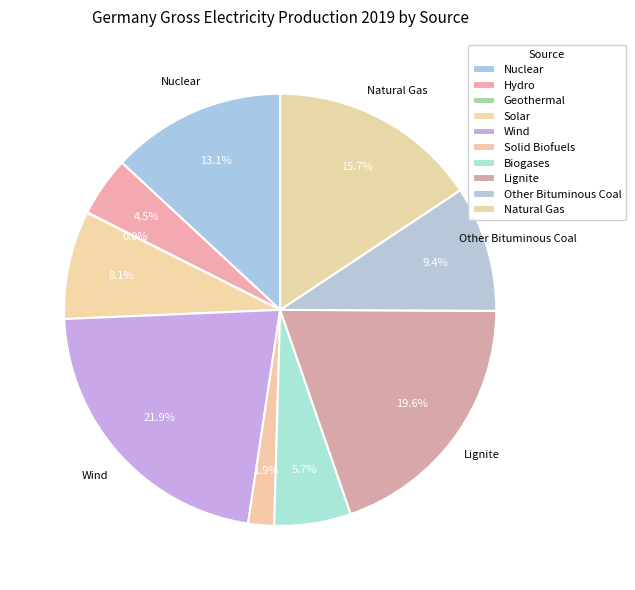

Between Nuclear and Natural Gas, which is larger?

Natural Gas